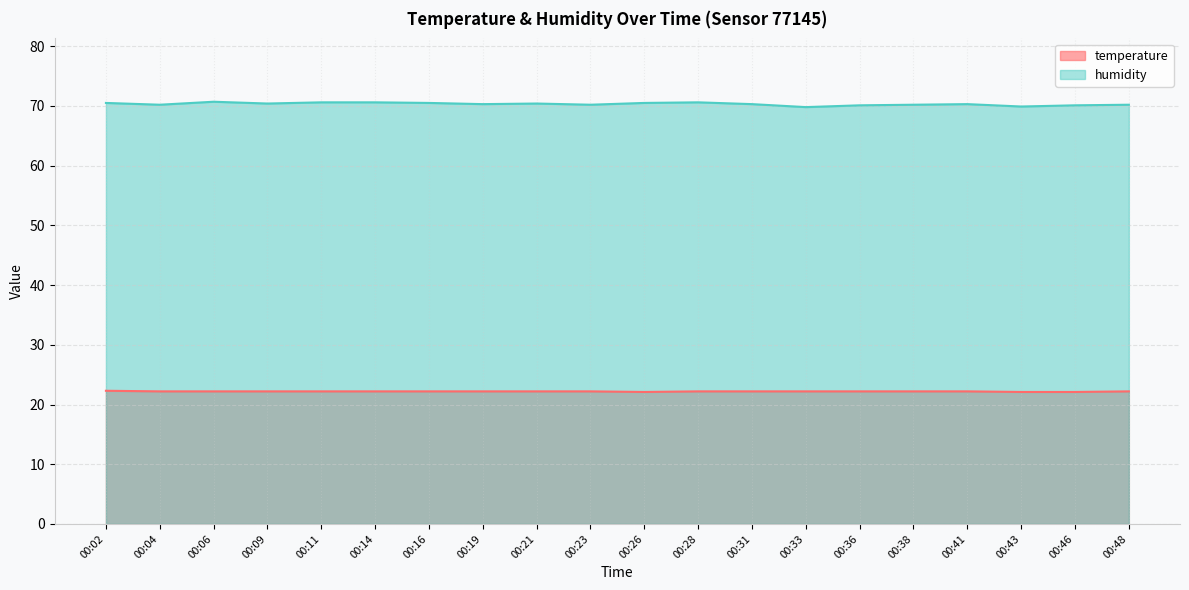

Reading left to right, extract all data points from this chart.

temperature: 22.3	22.2	22.2	22.2	22.2	22.2	22.2	22.2	22.2	22.2	22.1	22.2	22.2	22.2	22.2	22.2	22.2	22.1	22.1	22.2
humidity: 70.5	70.2	70.7	70.4	70.6	70.6	70.5	70.3	70.4	70.2	70.5	70.6	70.3	69.8	70.1	70.2	70.3	69.9	70.1	70.2